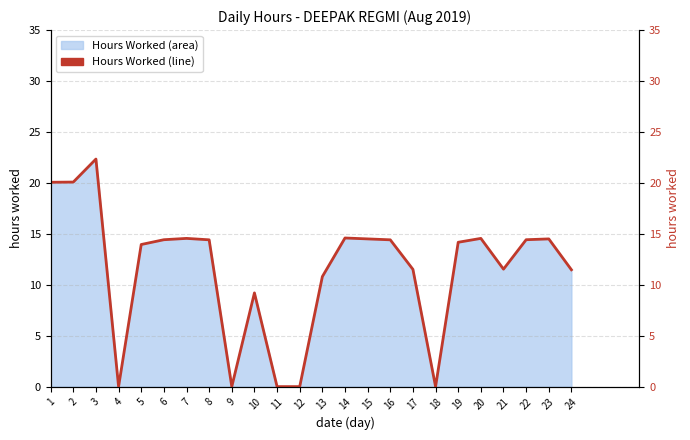

At which label is the value closest to 11?

13